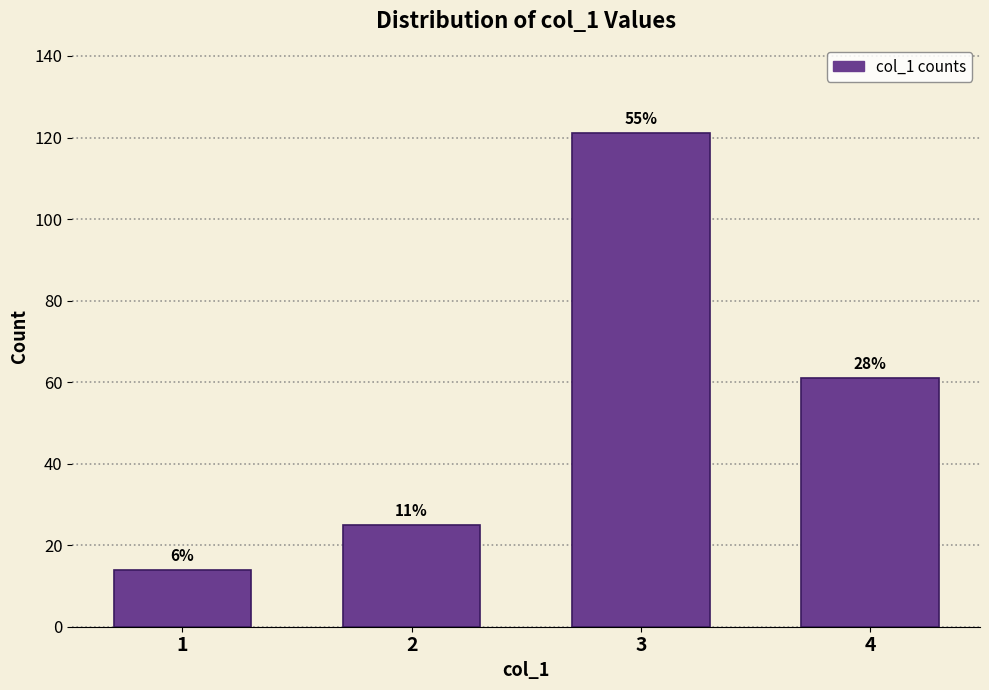

How many bars are there in total?

4